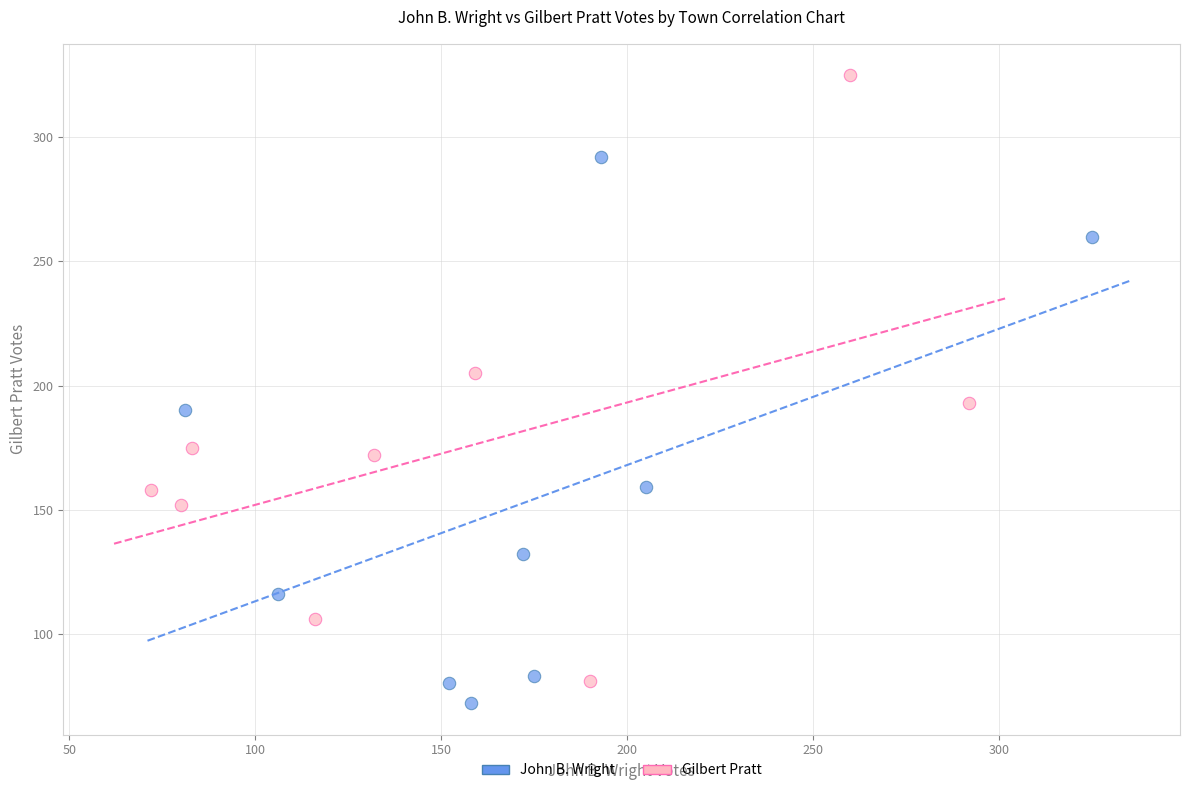

Which series has the widest spread of Y values?

Gilbert Pratt